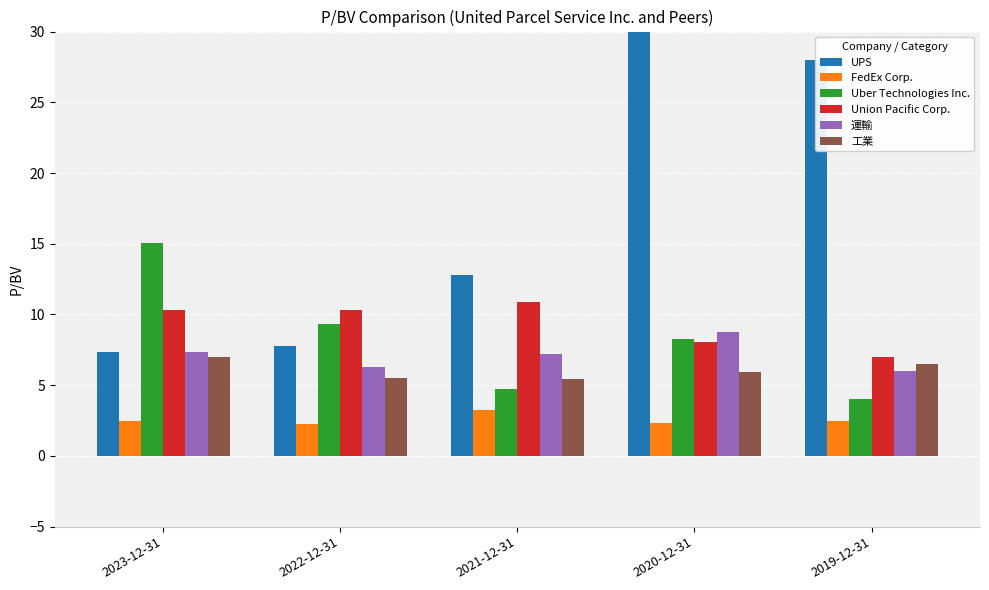

At how many categories does at least one series exceed 158?

1